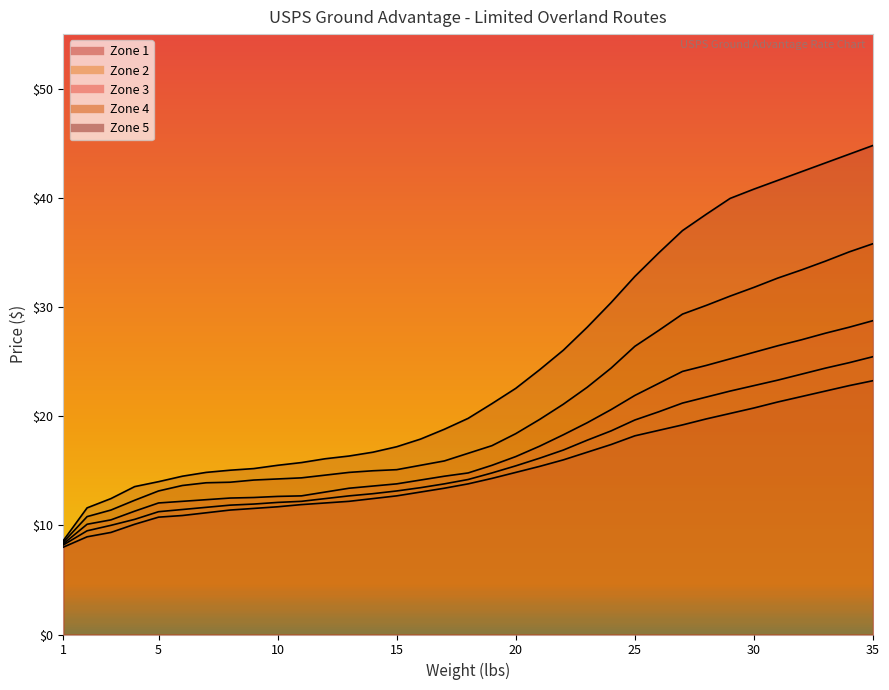

What is the maximum value shown in the chart?

44.8